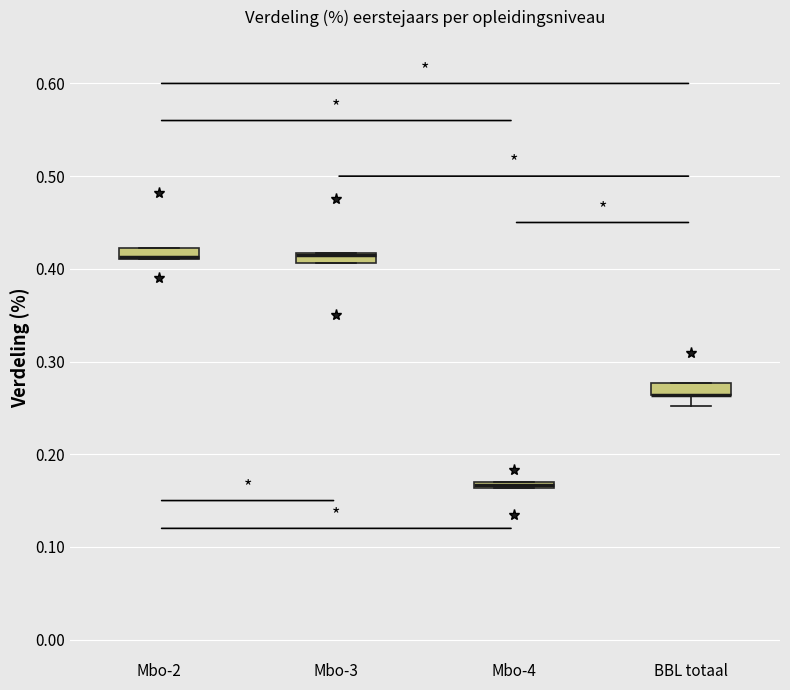

Where is the lower edge of the box for Mbo-4 on the y-axis? The values are not printed on the chart, so give them approximately, as read against the axis.

0.16